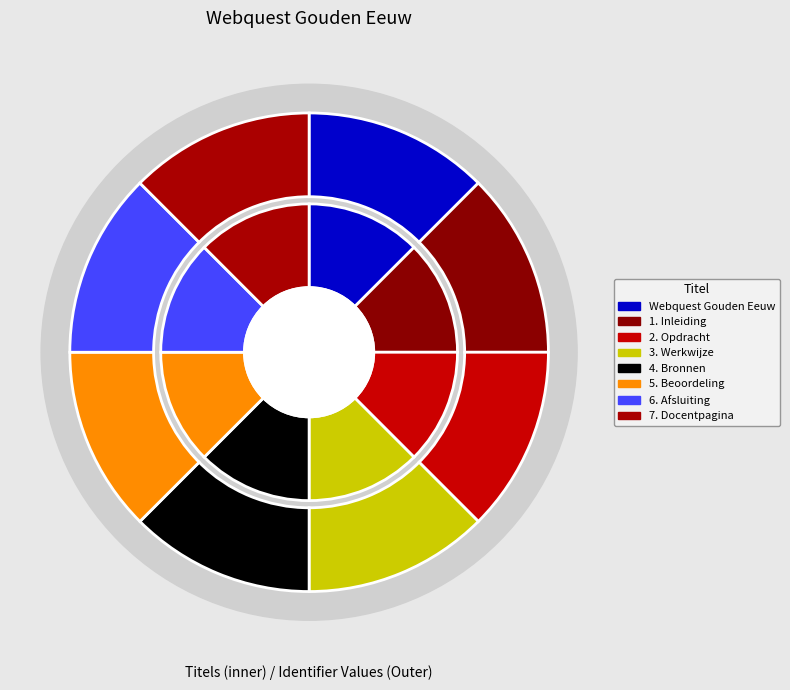

To the nearest percent, what portion does 6. Afsluiting represent?

13%